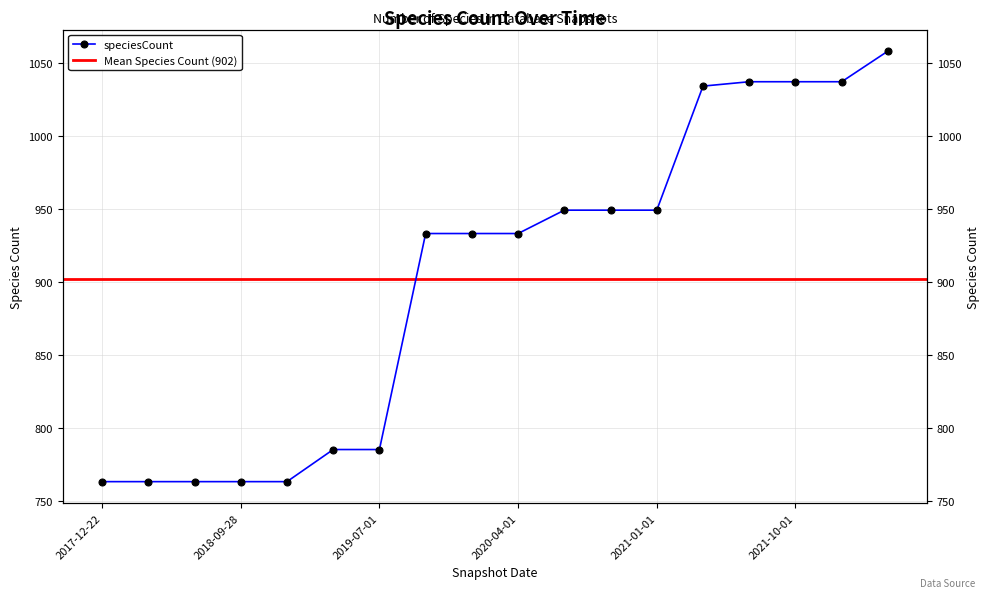

What position from the left is 2022-04-01?

18